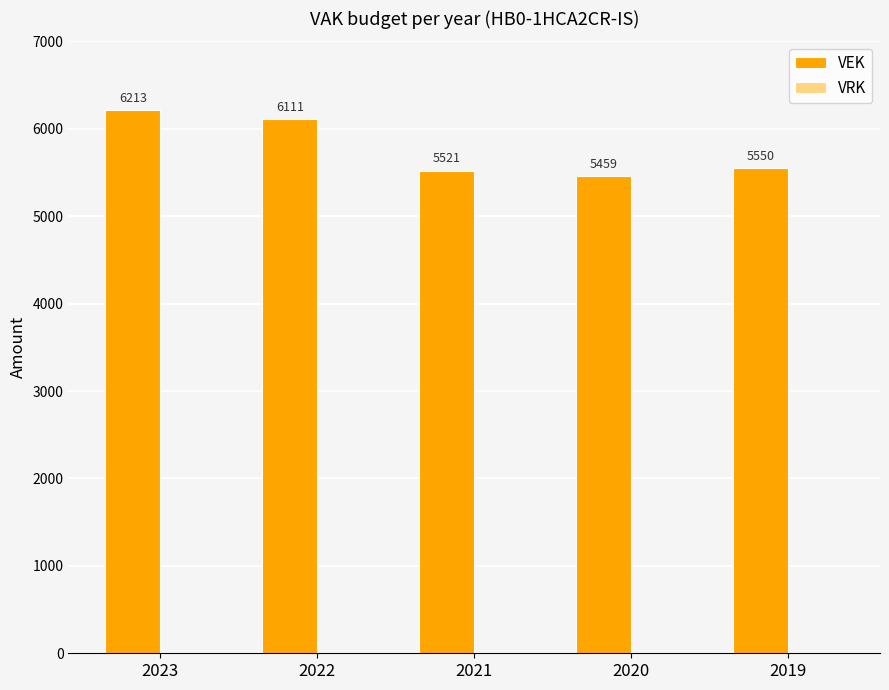

What is the change in value from 2023 to 2019?

-663